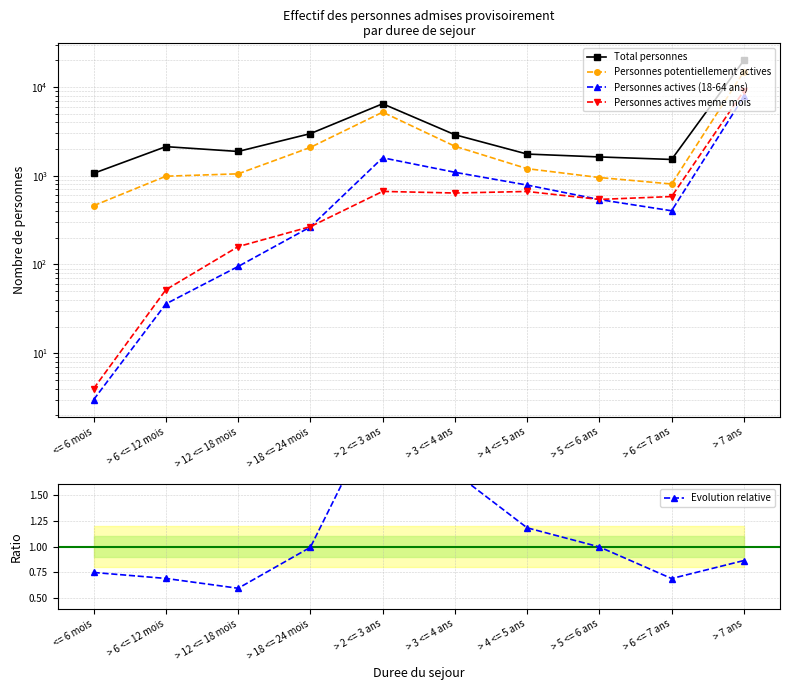

Which series has the largest range (max minus min)?

Total personnes